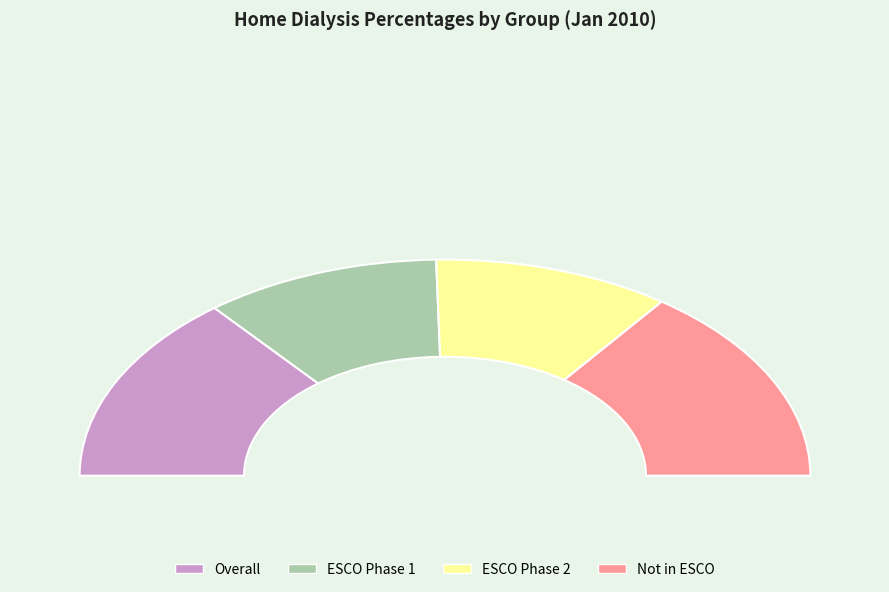

To the nearest percent, what is the average slice percentage?

25%